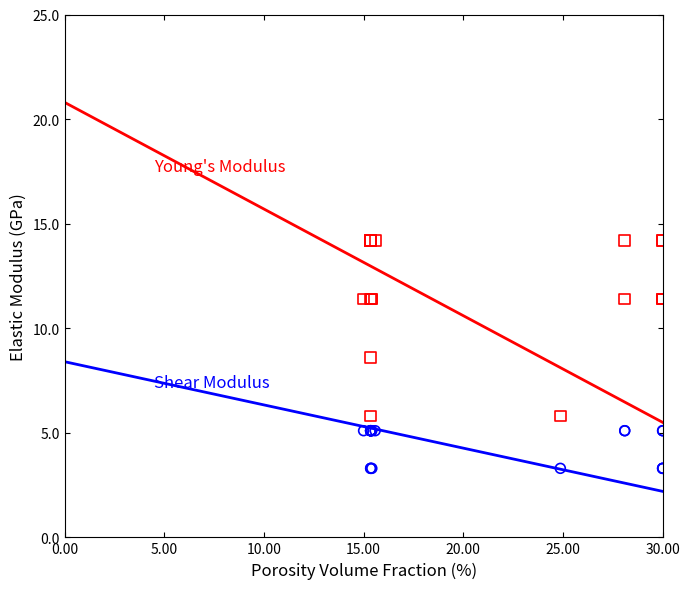

Across all series, what Y value is closest to 8?

8.6